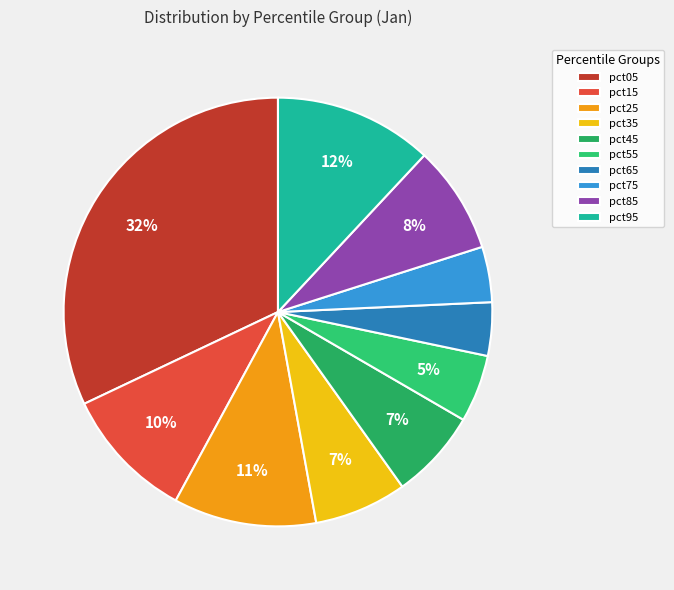

How many segments does this pie chart have?

10